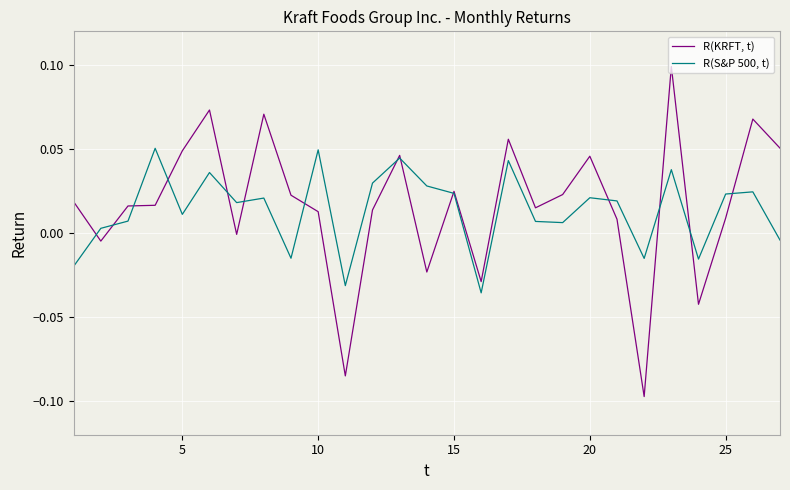

What are all the series names shown in the legend?

R(KRFT, t), R(S&P 500, t)